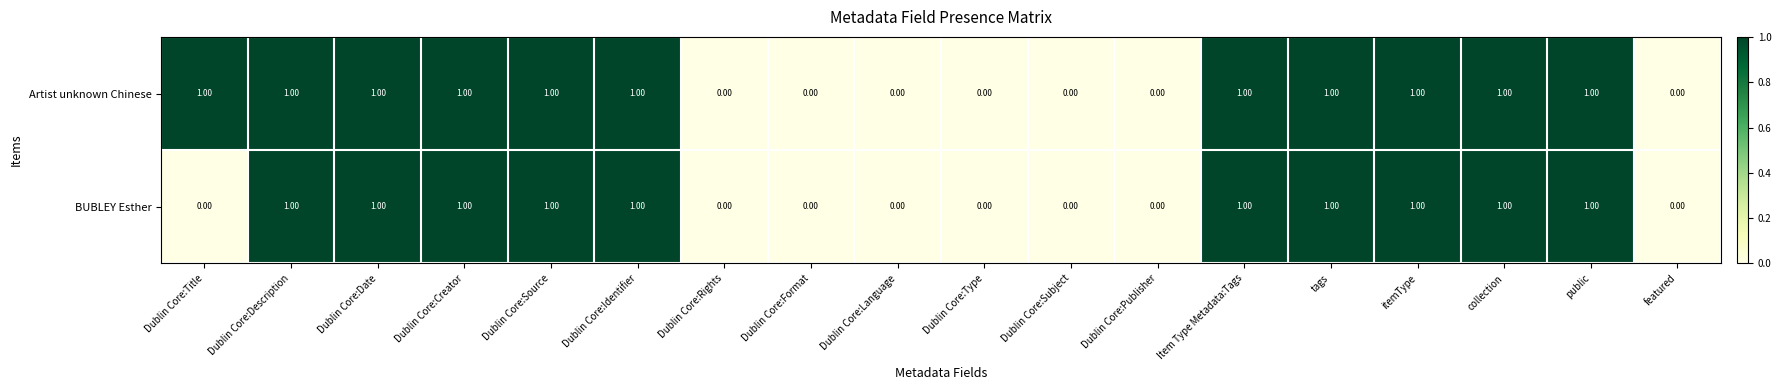

List the series in order of their overall mean, highest first.

Artist unknown Chinese, BUBLEY Esther